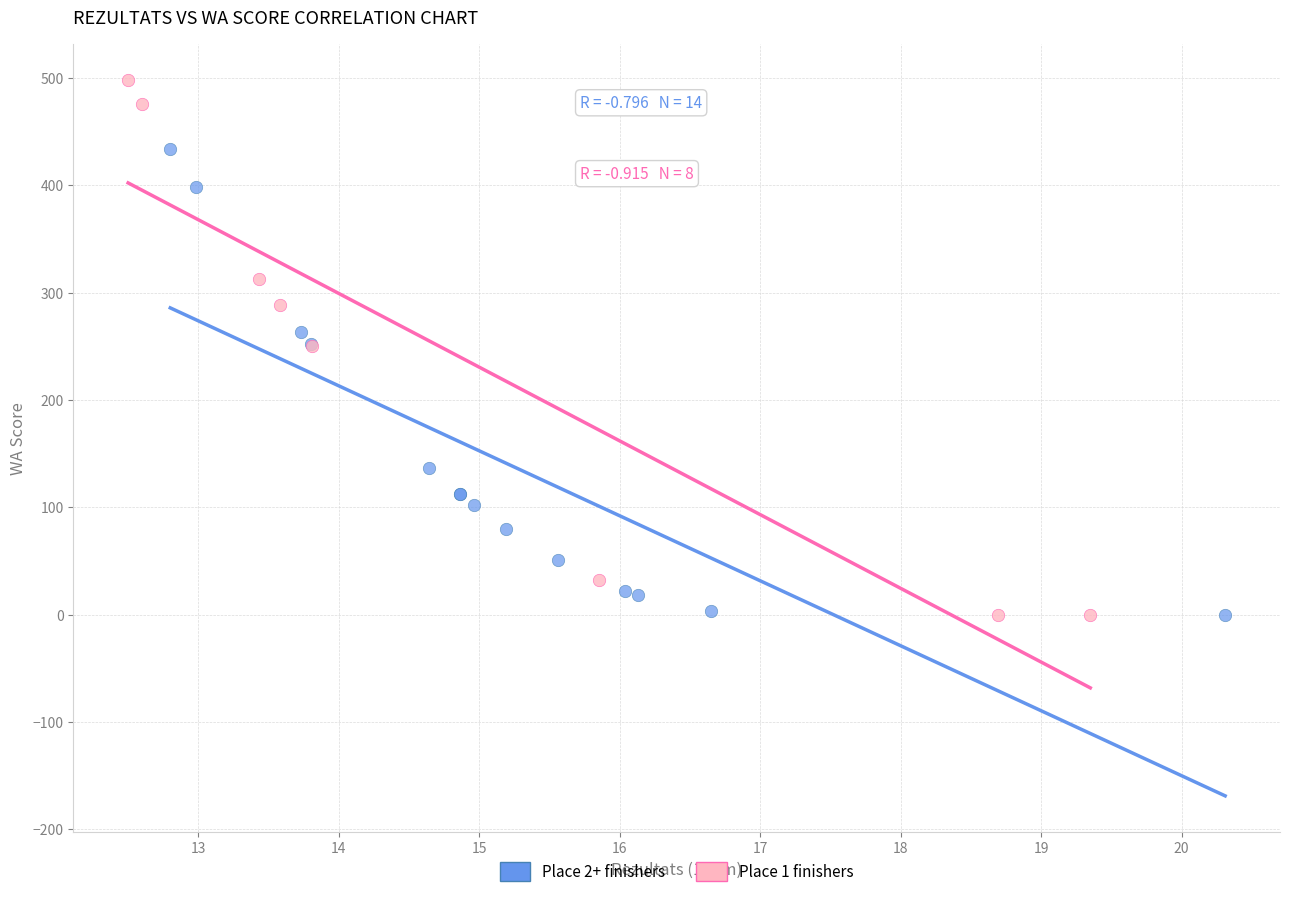

Which series reaches the maximum Y coordinate?

Place 1 finishers